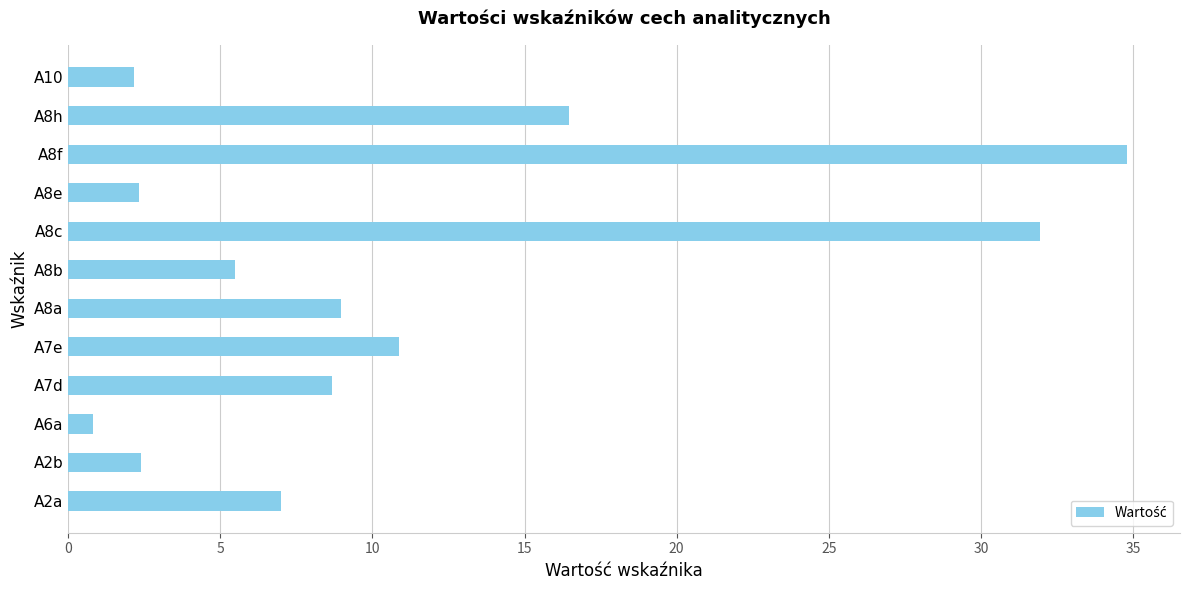

The chart shows a value of 0.8 at A6a. True or false?

True